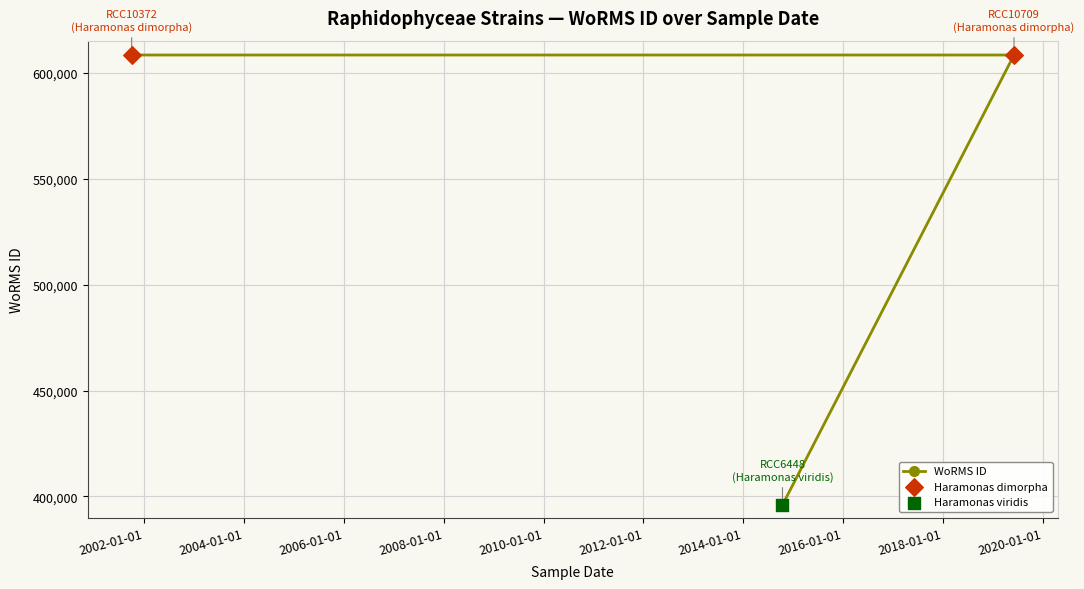

What is the ratio of the value at 2014-10-15 to the value at 2019-06-05?

0.7